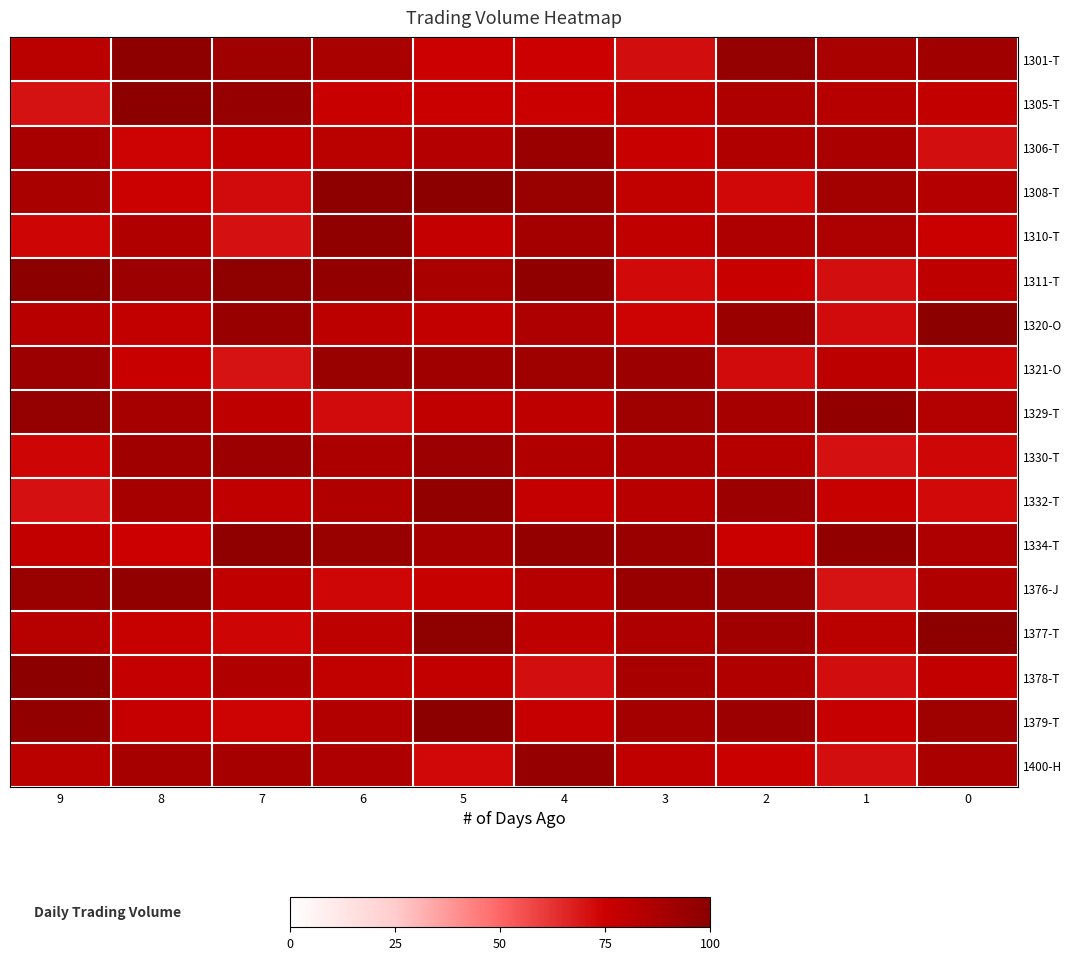

Count the number of categories in the chart.

10